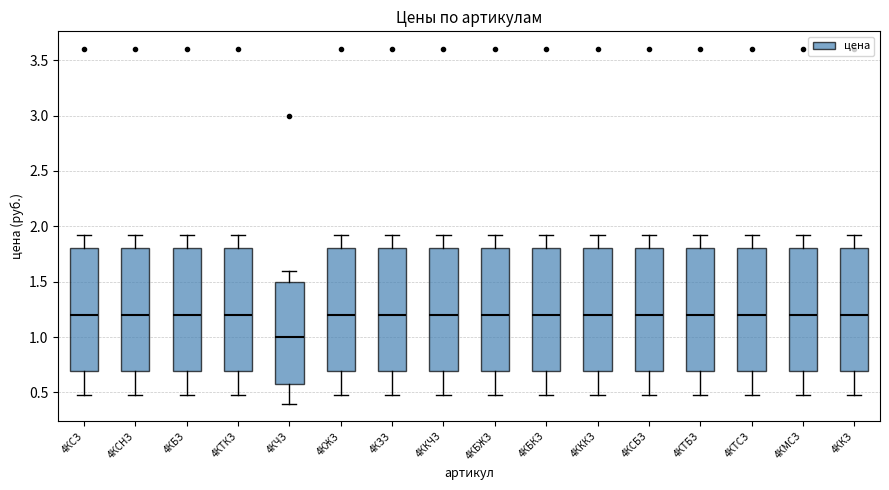

Reading left to right, read every box against the y-axis: the position of its median line, the range the box covers, and the ends of its whiskers. The values are not printed on the chart, so give them approximately, as read against the axis.

4КСЗ: median 1.2, box 0.7 to 1.8, whiskers 0.5 to 1.9
4КСНЗ: median 1.2, box 0.7 to 1.8, whiskers 0.5 to 1.9
4КБЗ: median 1.2, box 0.7 to 1.8, whiskers 0.5 to 1.9
4КТКЗ: median 1.2, box 0.7 to 1.8, whiskers 0.5 to 1.9
4КЧЗ: median 1.0, box 0.6 to 1.5, whiskers 0.4 to 1.6
4КЖЗ: median 1.2, box 0.7 to 1.8, whiskers 0.5 to 1.9
4КЗЗ: median 1.2, box 0.7 to 1.8, whiskers 0.5 to 1.9
4ККЧЗ: median 1.2, box 0.7 to 1.8, whiskers 0.5 to 1.9
4КБЖЗ: median 1.2, box 0.7 to 1.8, whiskers 0.5 to 1.9
4КБКЗ: median 1.2, box 0.7 to 1.8, whiskers 0.5 to 1.9
4КККЗ: median 1.2, box 0.7 to 1.8, whiskers 0.5 to 1.9
4КСБЗ: median 1.2, box 0.7 to 1.8, whiskers 0.5 to 1.9
4КТБЗ: median 1.2, box 0.7 to 1.8, whiskers 0.5 to 1.9
4КТСЗ: median 1.2, box 0.7 to 1.8, whiskers 0.5 to 1.9
4КМСЗ: median 1.2, box 0.7 to 1.8, whiskers 0.5 to 1.9
4ККЗ: median 1.2, box 0.7 to 1.8, whiskers 0.5 to 1.9